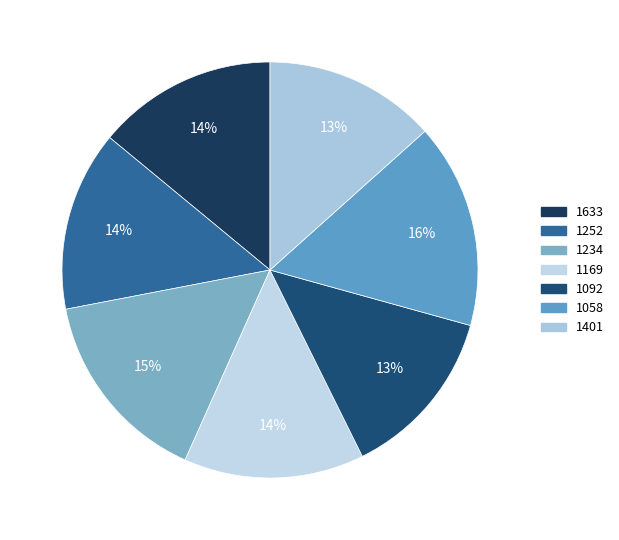

Between 1234 and 1169, which is larger?

1234